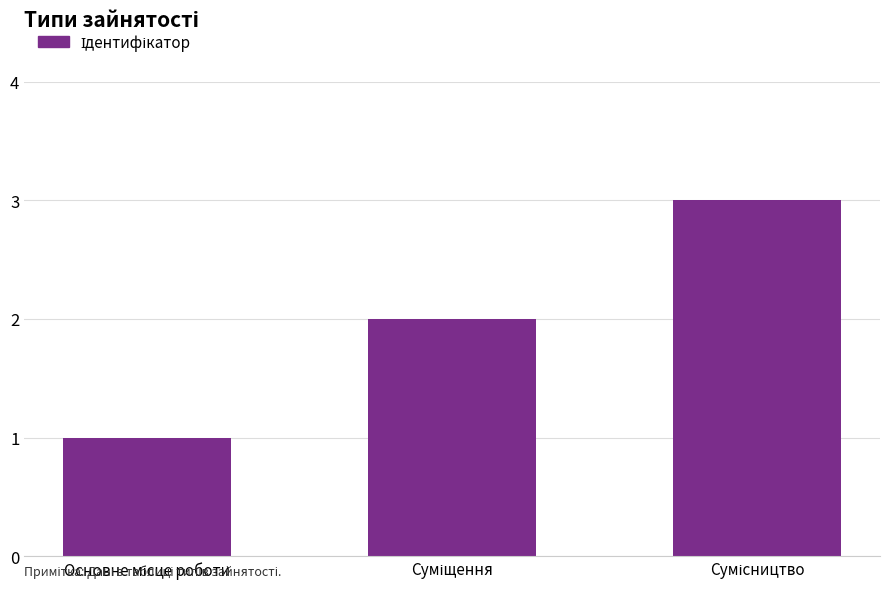

What is the greatest value displayed?

3